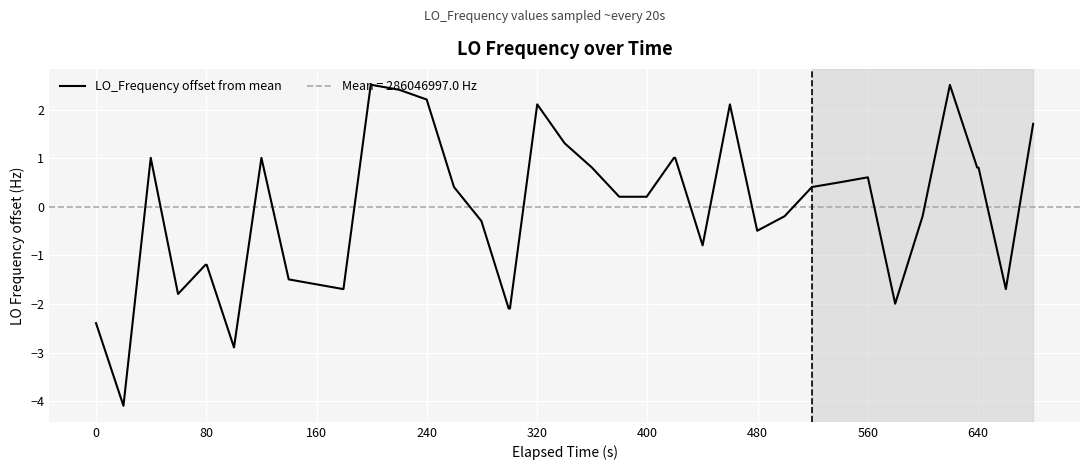

True or false: there are more than 2 points higher than both neighbors.

True